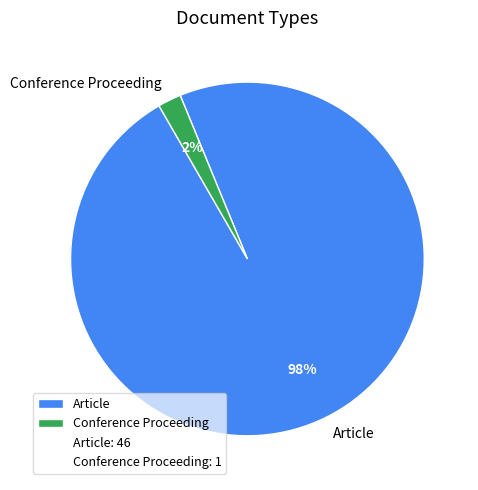

Which category has the smallest portion of the pie?

Conference Proceeding